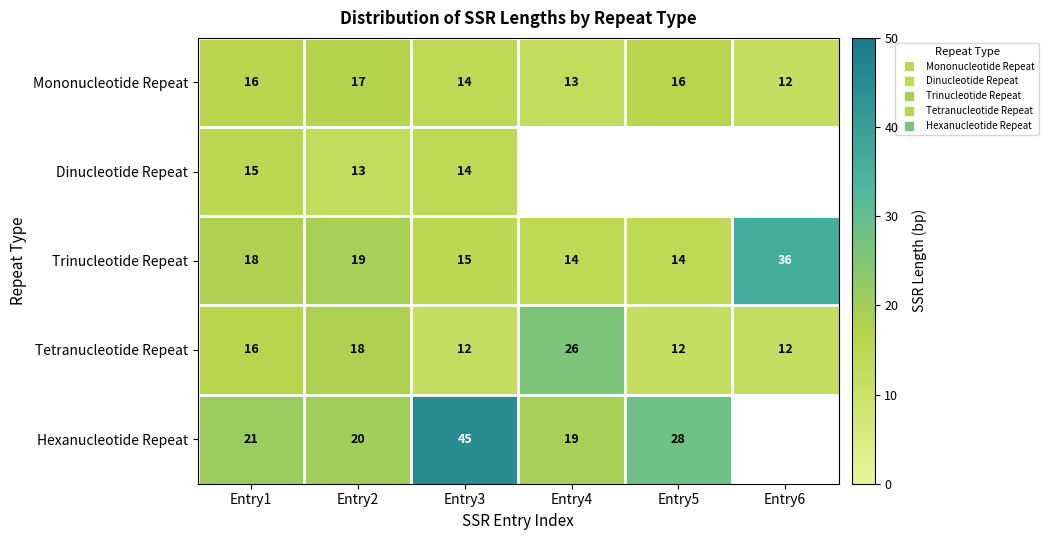

Between Entry5 and Entry3, which is larger?

Entry5